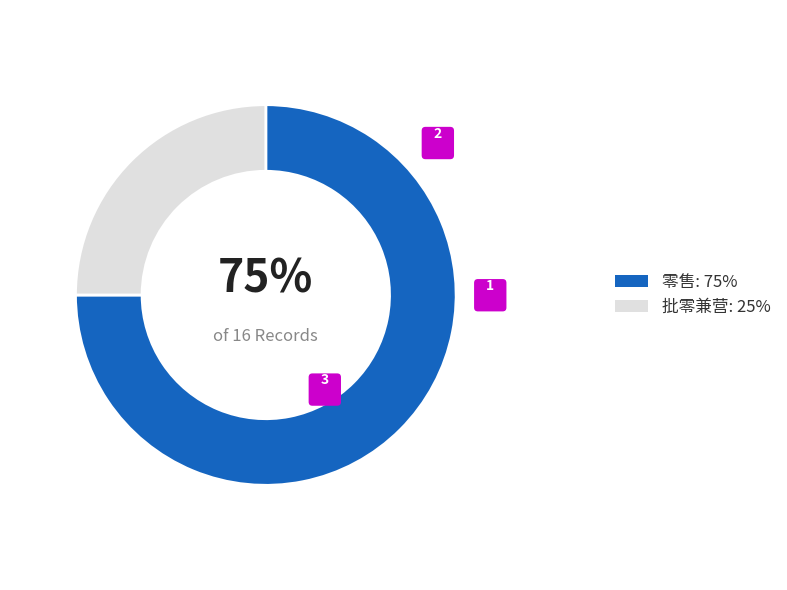

Between 零售 and 批零兼营, which is larger?

零售